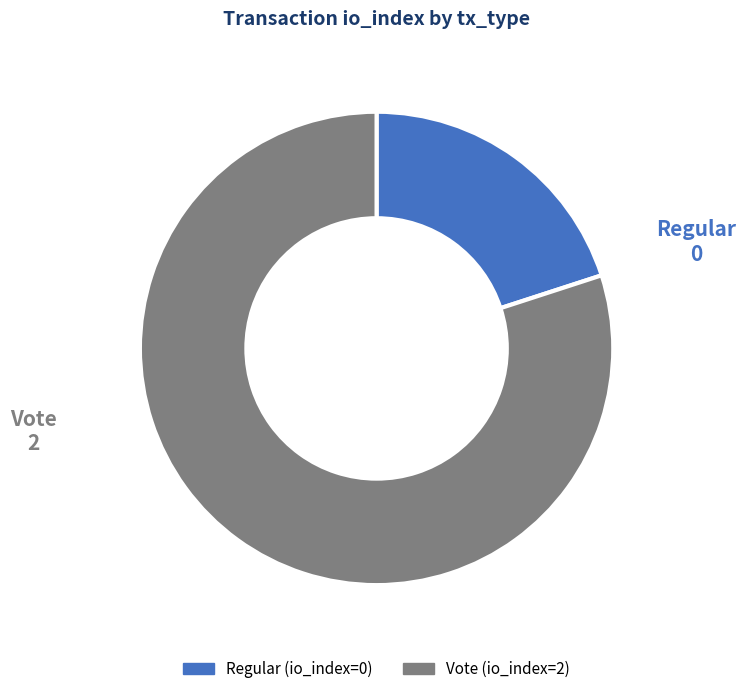

Which category accounts for the majority?

Vote